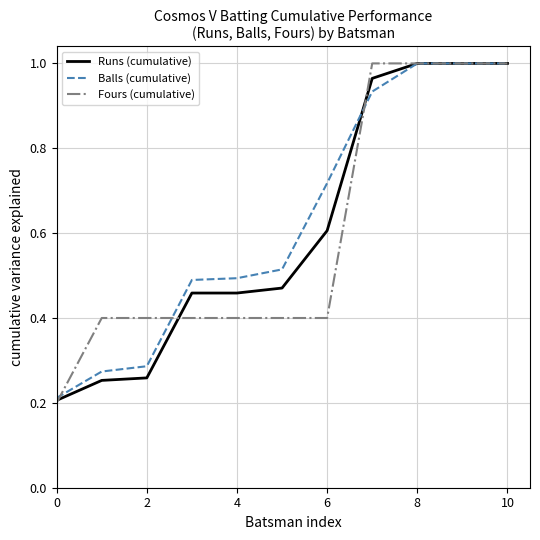

Which series has the widest spread of values?

Fours (cumulative)